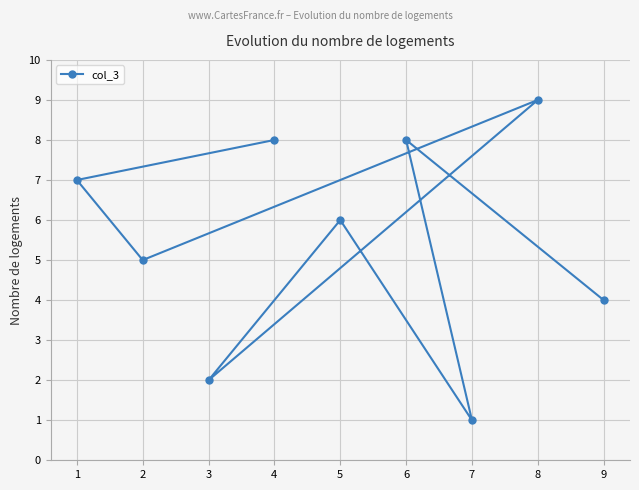

Rank the categories by value from highest to lowest.

8, 6, 4, 1, 5, 2, 9, 3, 7